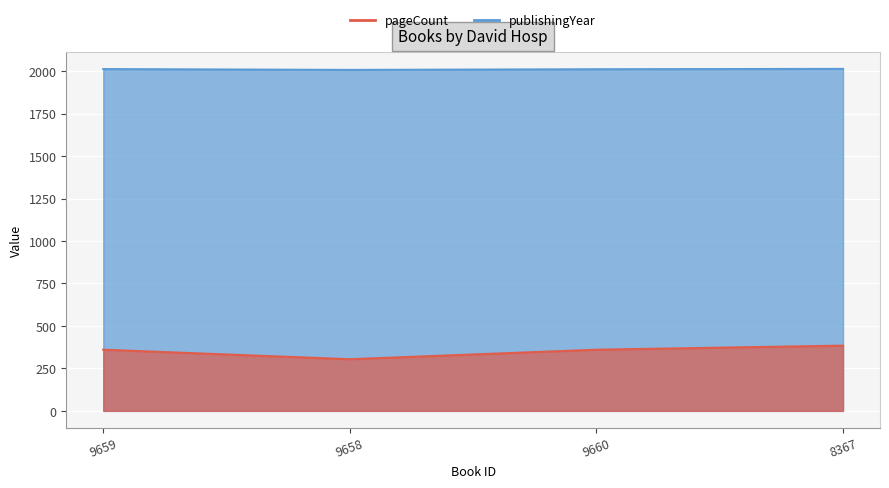

Does the chart display data point markers on the line(s)?

No